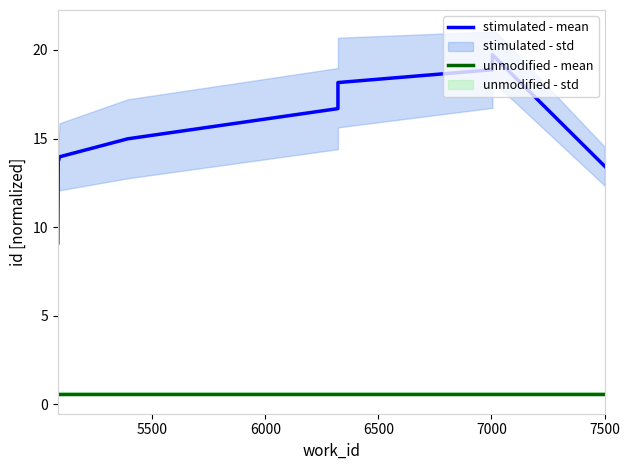

Rank the series at 7500 from lowest to highest value.

unmodified - mean, stimulated - mean